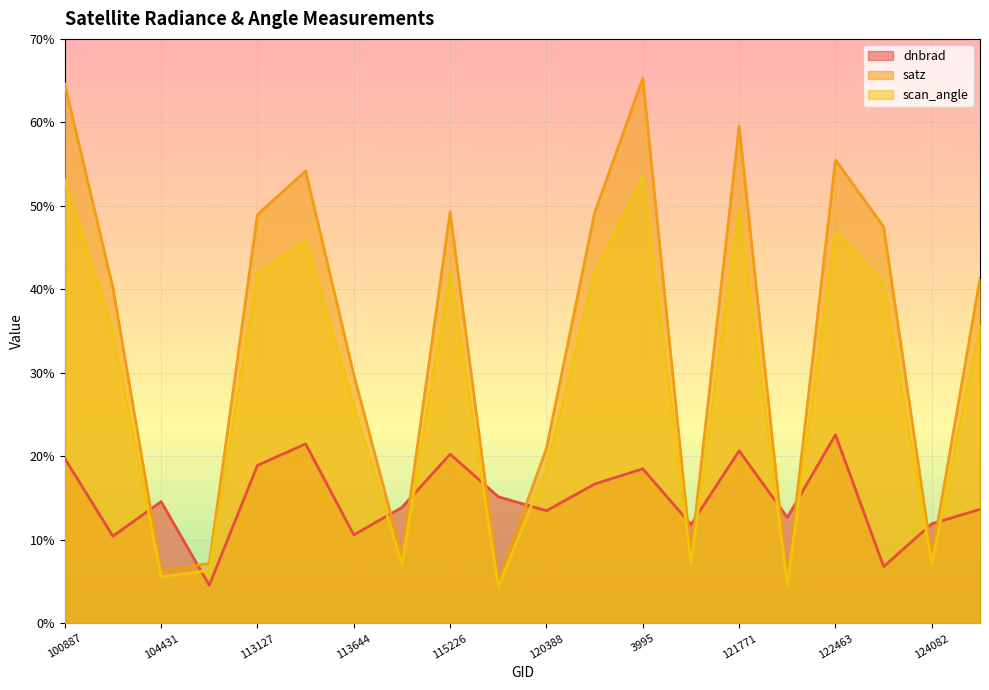

Rank the series at 121771 from highest to lowest value.

satz, scan_angle, dnbrad